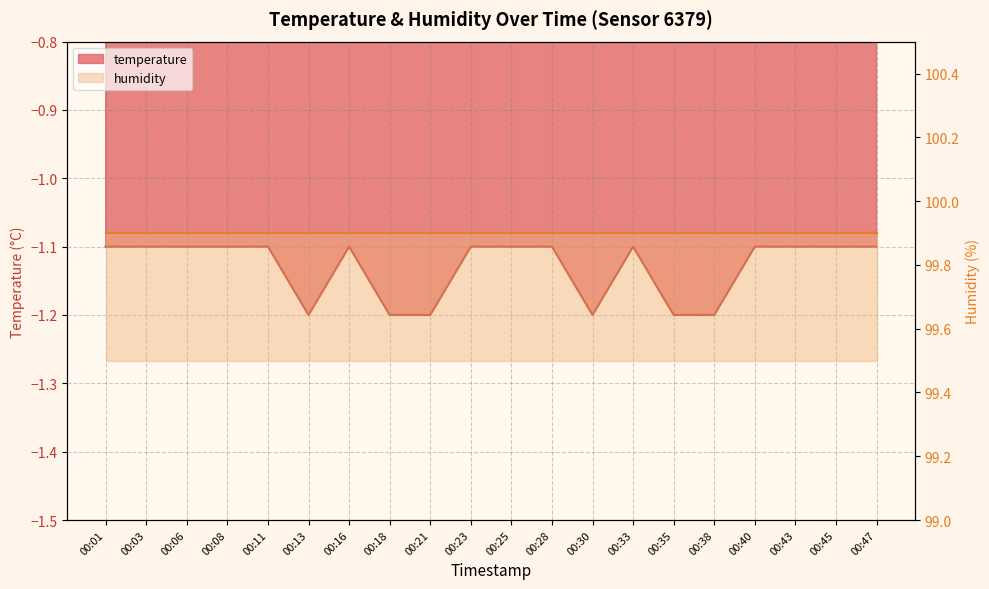

Reading left to right, list all the values displayed in this chart.

00:01=-1.1	00:03=-1.1	00:06=-1.1	00:08=-1.1	00:11=-1.1	00:13=-1.2	00:16=-1.1	00:18=-1.2	00:21=-1.2	00:23=-1.1	00:25=-1.1	00:28=-1.1	00:30=-1.2	00:33=-1.1	00:35=-1.2	00:38=-1.2	00:40=-1.1	00:43=-1.1	00:45=-1.1	00:47=-1.1